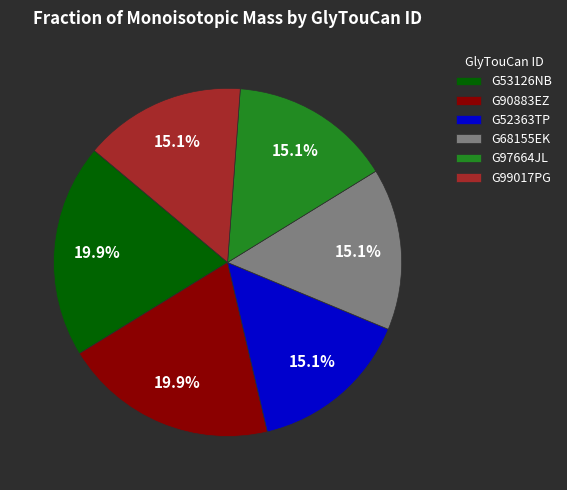

What percentage do G52363TP and G68155EK together represent?

30.1%